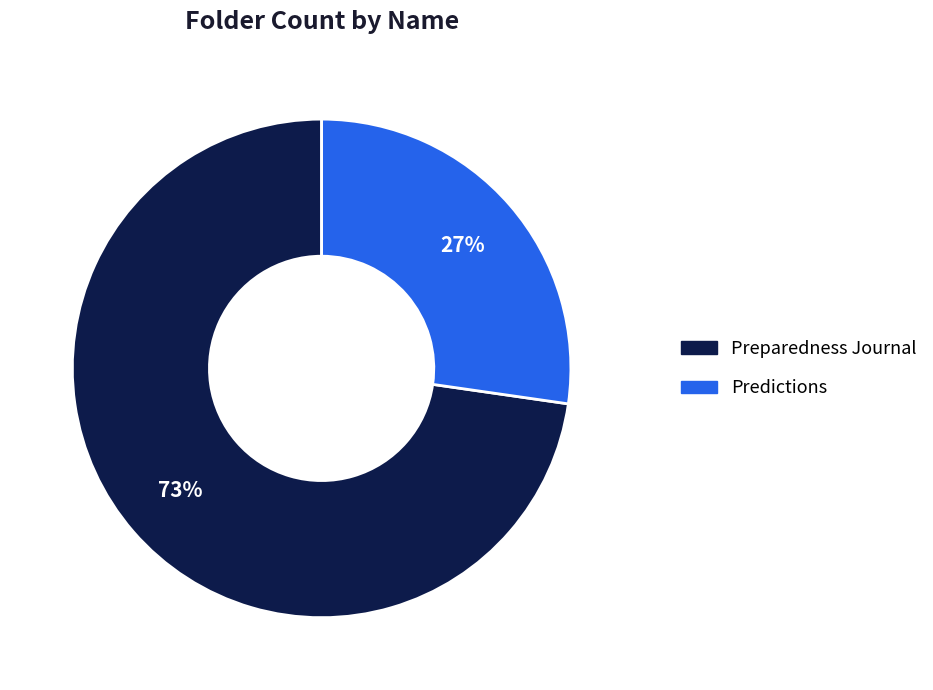

True or false: Predictions accounts for 37% of the total.

False